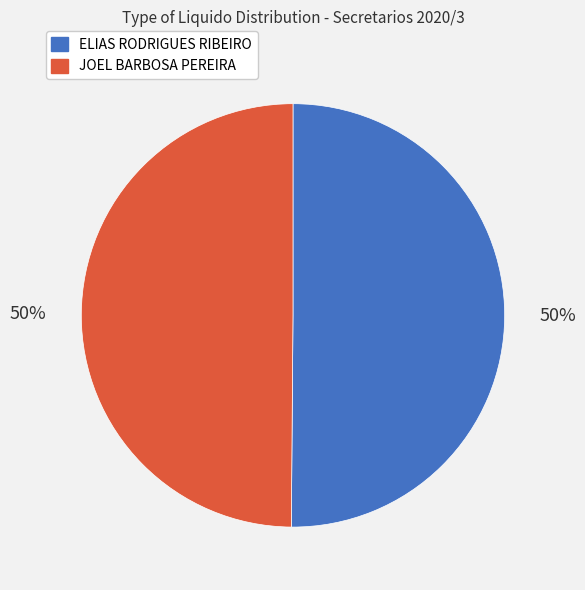

Is it true that ELIAS RODRIGUES RIBEIRO is 50% of the pie?

True